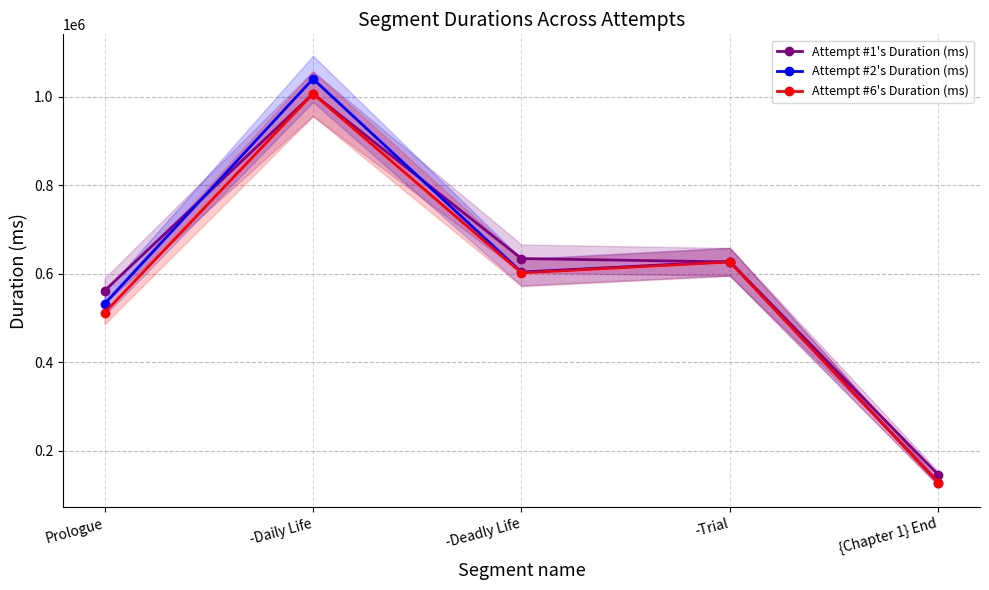

After their last crossing, which series has the higher values: Attempt #6's Duration (ms) or Attempt #2's Duration (ms)?

Attempt #6's Duration (ms)